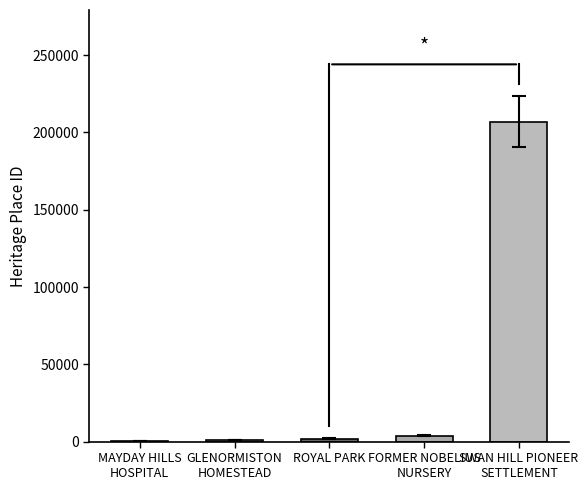

What is the smallest value displayed?

96